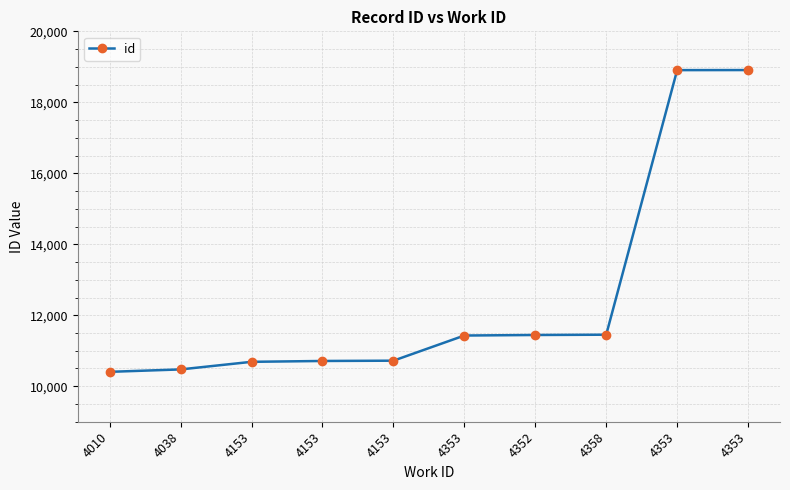

What is the ratio of the value at 4038 to the value at 4358?

0.9